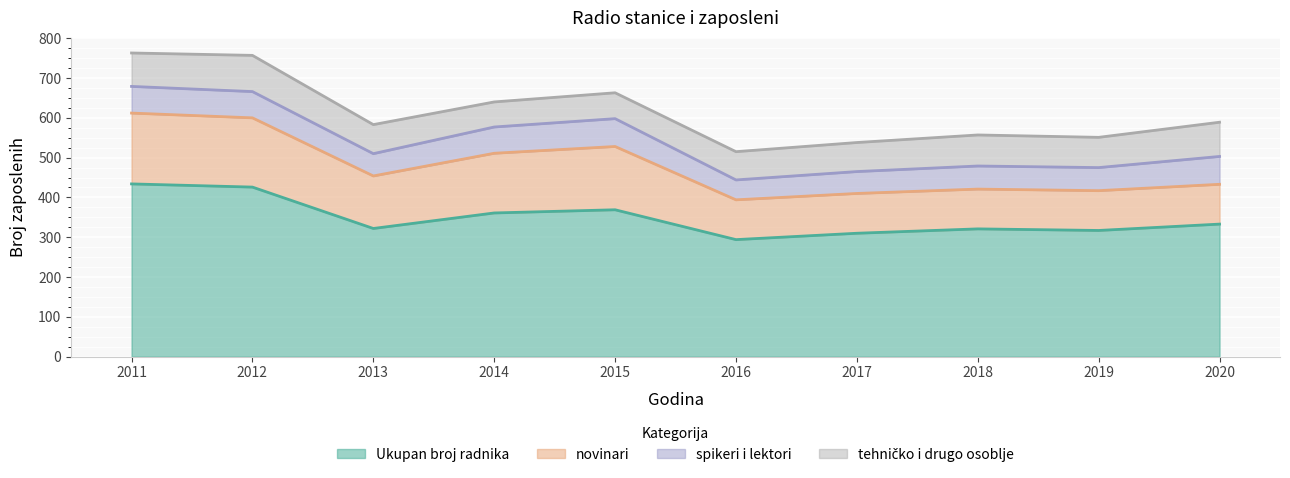

In tehničko i drugo osoblje, how many points are higher than both neighbors (excluding endpoints)?

2